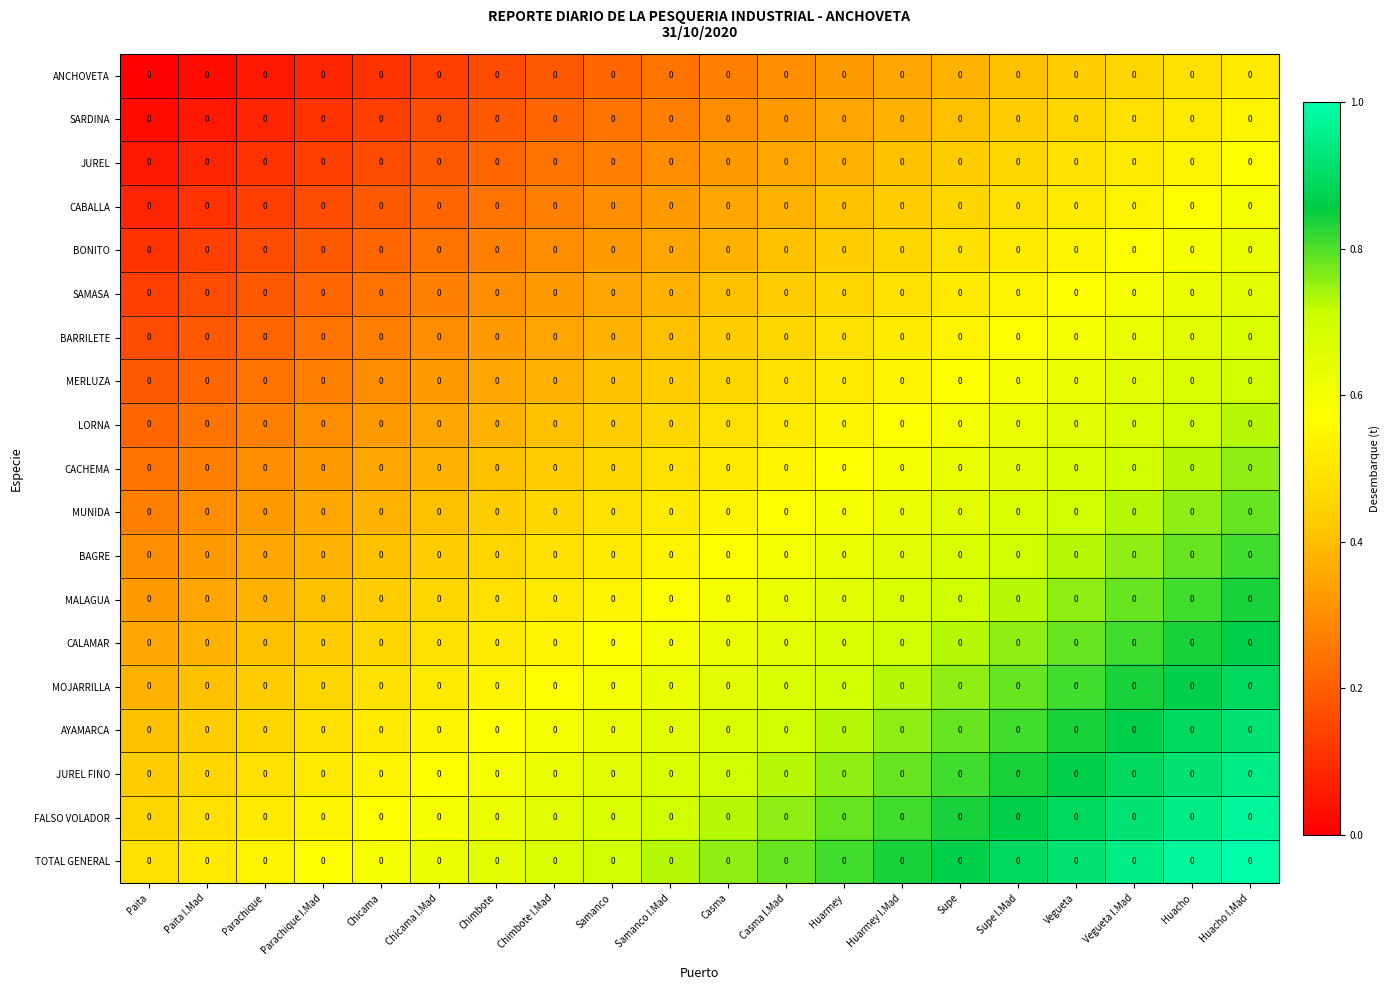

True or false: MERLUZA has a value of 0.2 at Vegueta.

False